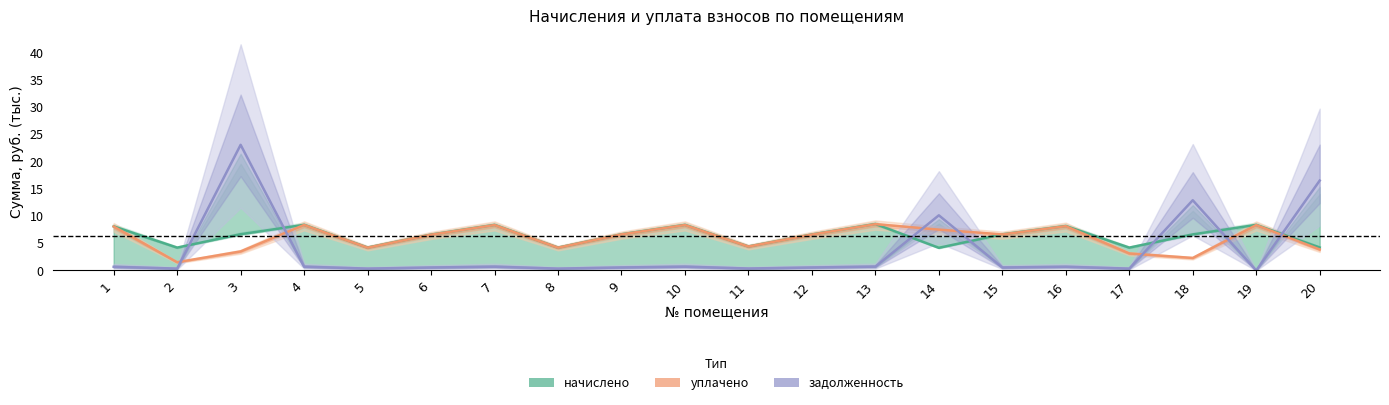

List the series in order of their peak value, highest first.

задолженность, начислено, уплачено